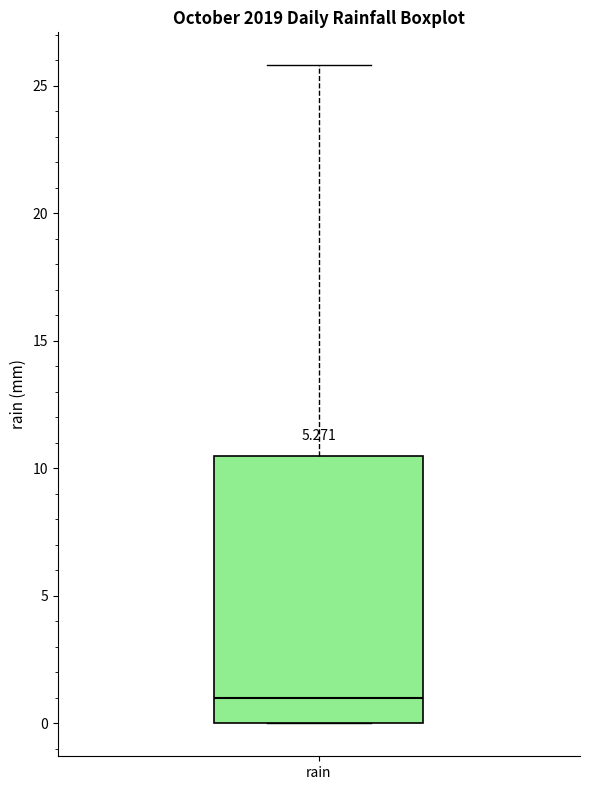

Transcribe this box plot: give where the median line is, the range the box spans, and where the two whiskers end, as read against the y-axis. The values are not printed on the chart, so give them approximately, as read against the axis.

median 1.0, box 0.0 to 10.5, whiskers 0.0 to 26.0